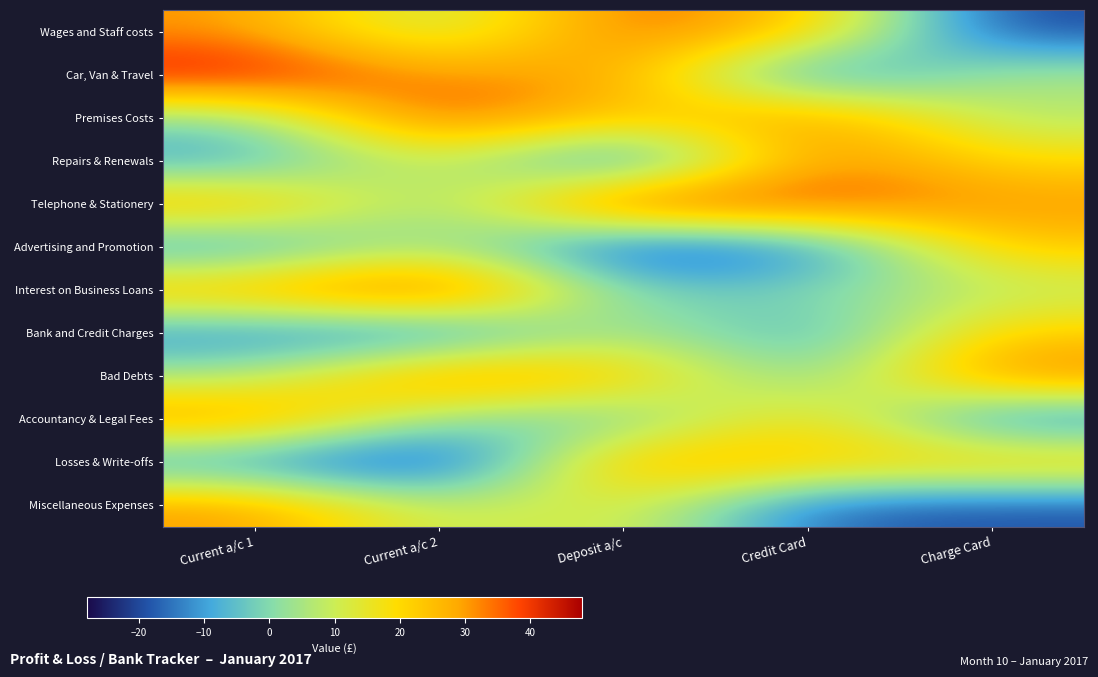

Reading left to right, list all the values displayed in this chart.

Wages and Staff costs: Current a/c 1=30.8	Current a/c 2=5.4	Deposit a/c=37.3	Credit Card=25.0	Charge Card=-20.8
Car, Van & Travel: Current a/c 1=46.1	Current a/c 2=29.8	Deposit a/c=31.7	Credit Card=-18.3	Charge Card=6.2
Premises Costs: Current a/c 1=0.2	Current a/c 2=42.4	Deposit a/c=20.9	Credit Card=34.5	Charge Card=5.7
Repairs & Renewals: Current a/c 1=-10.7	Current a/c 2=14.1	Deposit a/c=-23.1	Credit Card=34.9	Charge Card=20.0
Telephone & Stationery: Current a/c 1=29.6	Current a/c 2=-1.1	Deposit a/c=45.8	Credit Card=39.9	Charge Card=31.2
Advertising and Promotion: Current a/c 1=-13.2	Current a/c 2=7.5	Deposit a/c=-24.7	Credit Card=-16.3	Charge Card=23.9
Interest on Business Loans: Current a/c 1=28.6	Current a/c 2=45.5	Deposit a/c=-3.2	Credit Card=0.2	Charge Card=7.7
Bank and Credit Charges: Current a/c 1=-13.6	Current a/c 2=-18.1	Deposit a/c=8.2	Credit Card=-10.8	Charge Card=22.9
Bad Debts: Current a/c 1=5.2	Current a/c 2=35.3	Deposit a/c=25.2	Credit Card=-4.3	Charge Card=35.3
Accountancy & Legal Fees: Current a/c 1=33.2	Current a/c 2=1.4	Deposit a/c=-6.1	Credit Card=23.9	Charge Card=-17.4
Losses & Write-offs: Current a/c 1=-12.8	Current a/c 2=-27.4	Deposit a/c=31.8	Credit Card=22.5	Charge Card=25.6
Miscellaneous Expenses: Current a/c 1=31.3	Current a/c 2=6.9	Deposit a/c=15.2	Credit Card=-17.4	Charge Card=-19.3